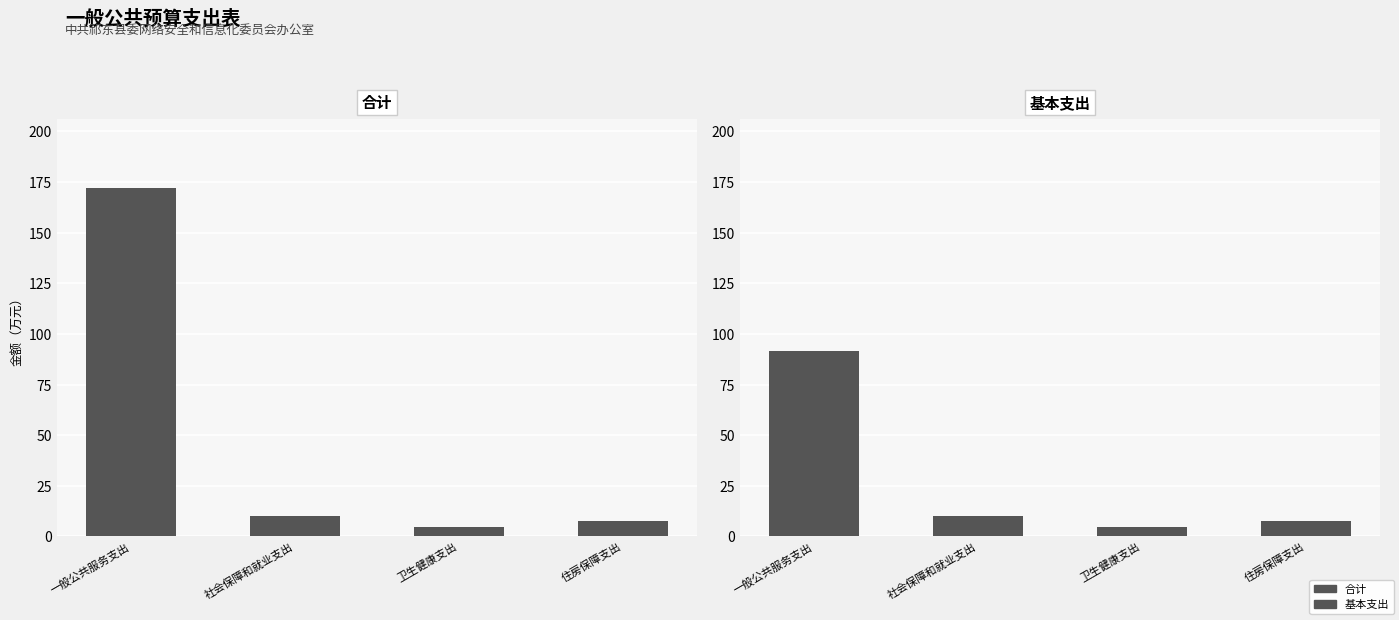

What is the label of the 3rd bar from the left?

卫生健康支出